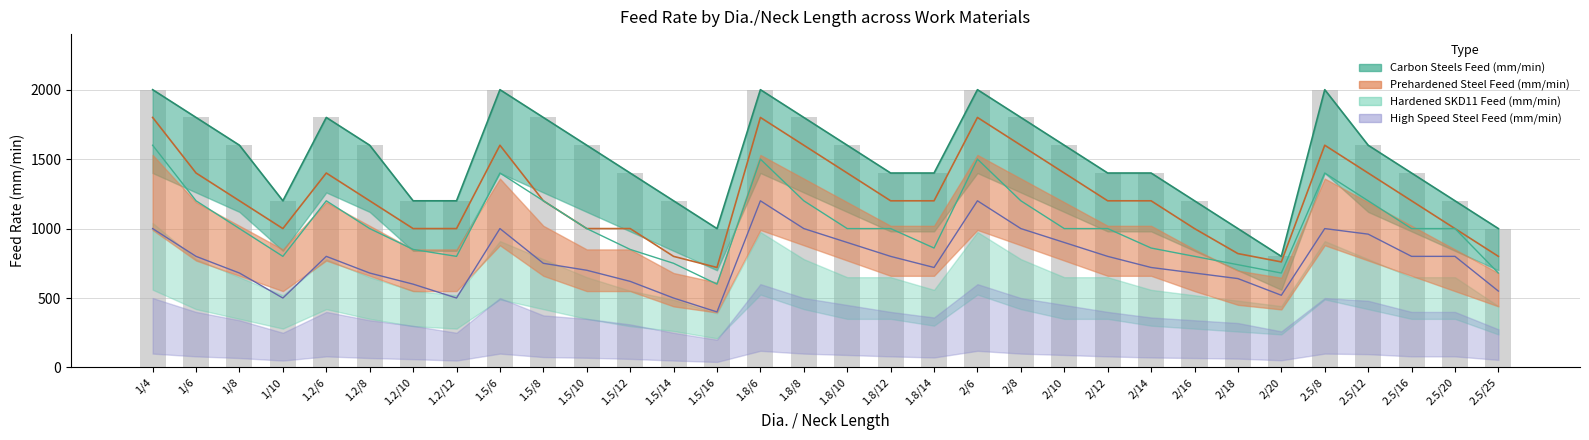

What is the difference between the maximum and second lowest values in the Prehardened Steel Feed (mm/min) series?

1040